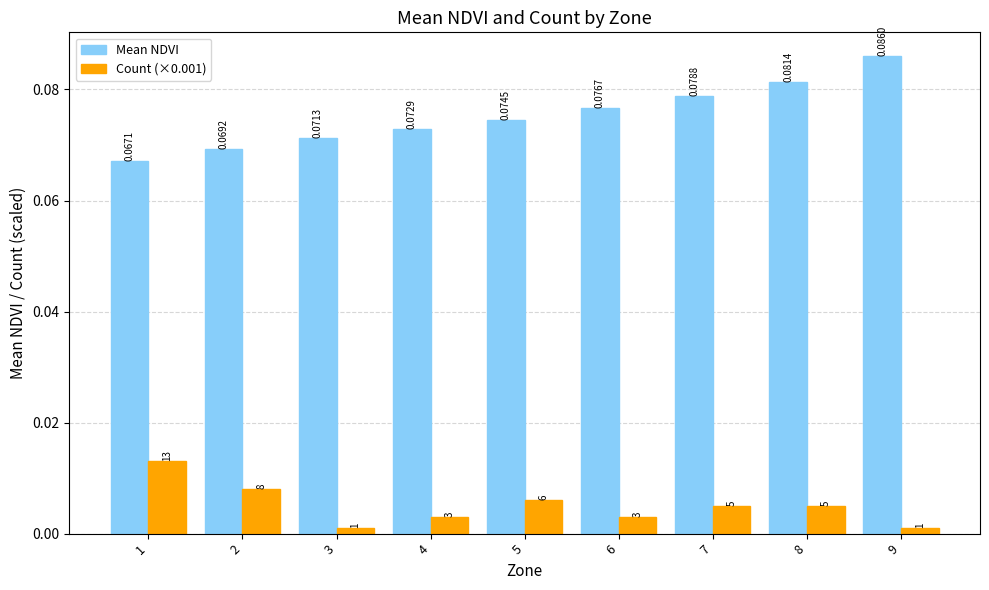

Rank the series at 2 from highest to lowest value.

Mean NDVI, Count (×0.001)